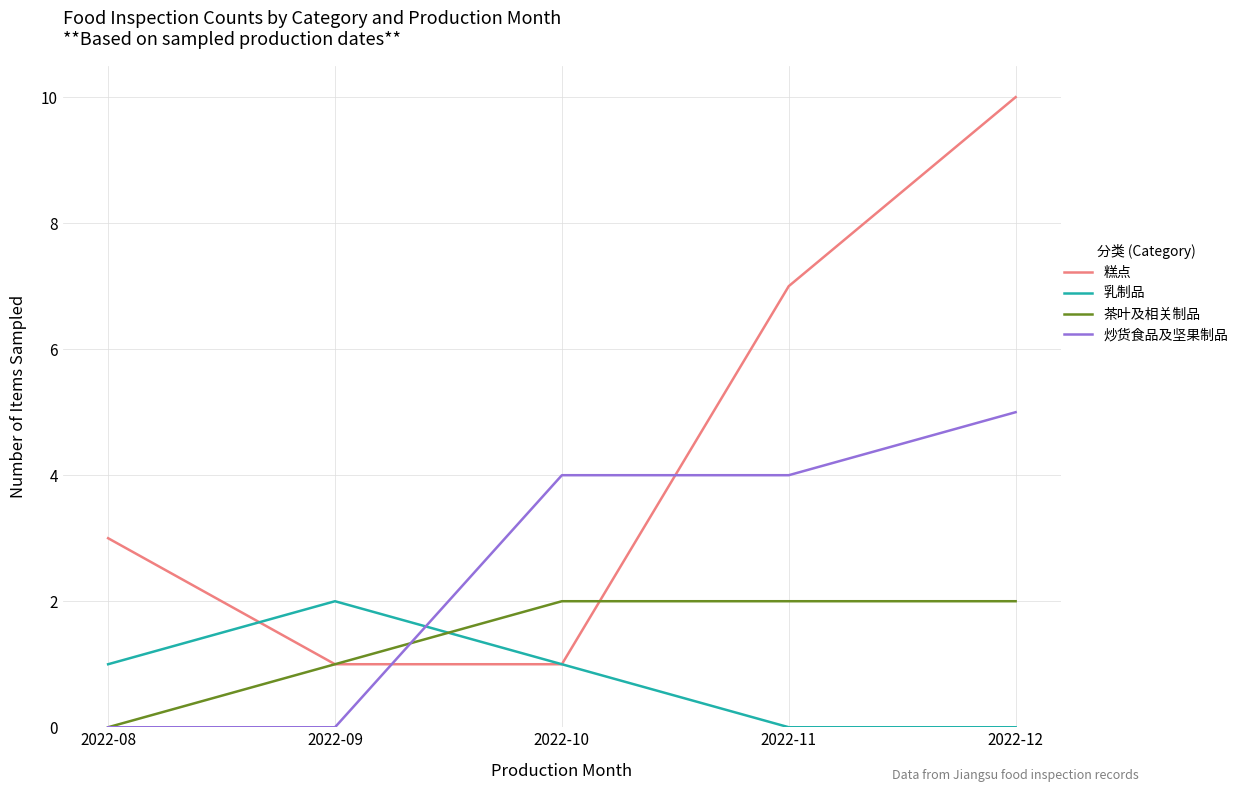

At which category does the chart reach its peak across all series?

2022-12